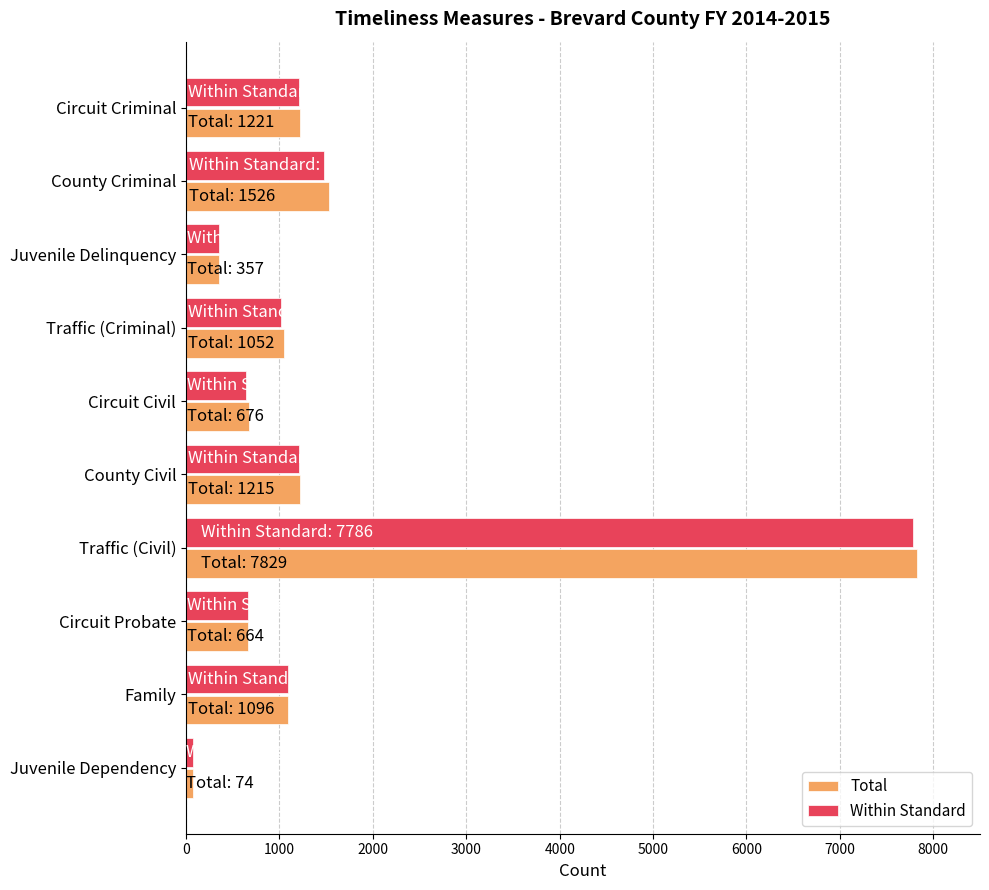

At which category is the sum across all series the highest?

Traffic (Civil)